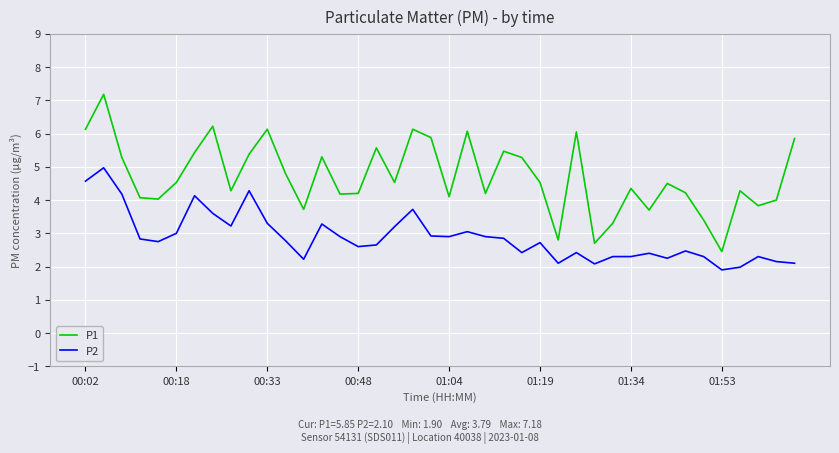

What is the minimum value for P1?

2.5